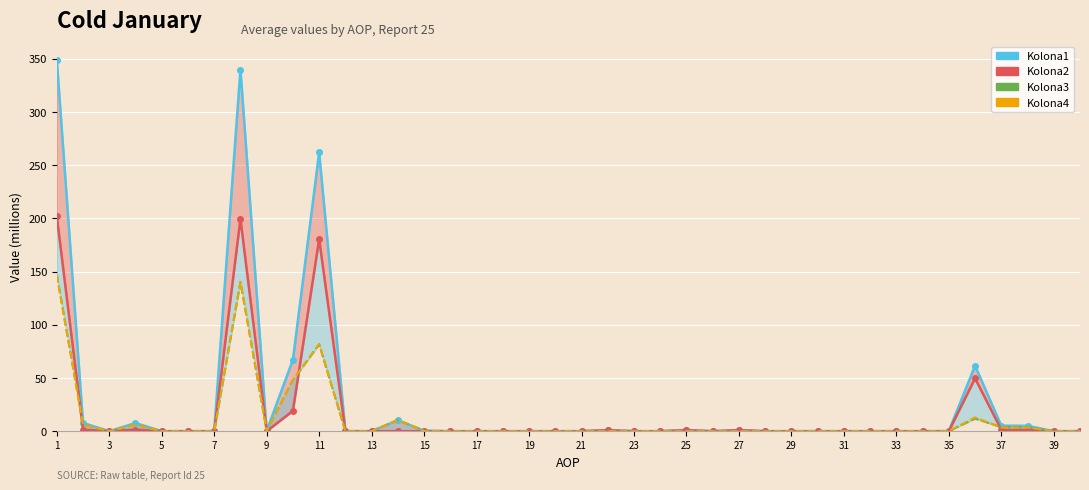

At 39, list the series in order from largest to smallest.

Kolona1 line, Kolona2 line, Kolona3 line, Kolona4 line